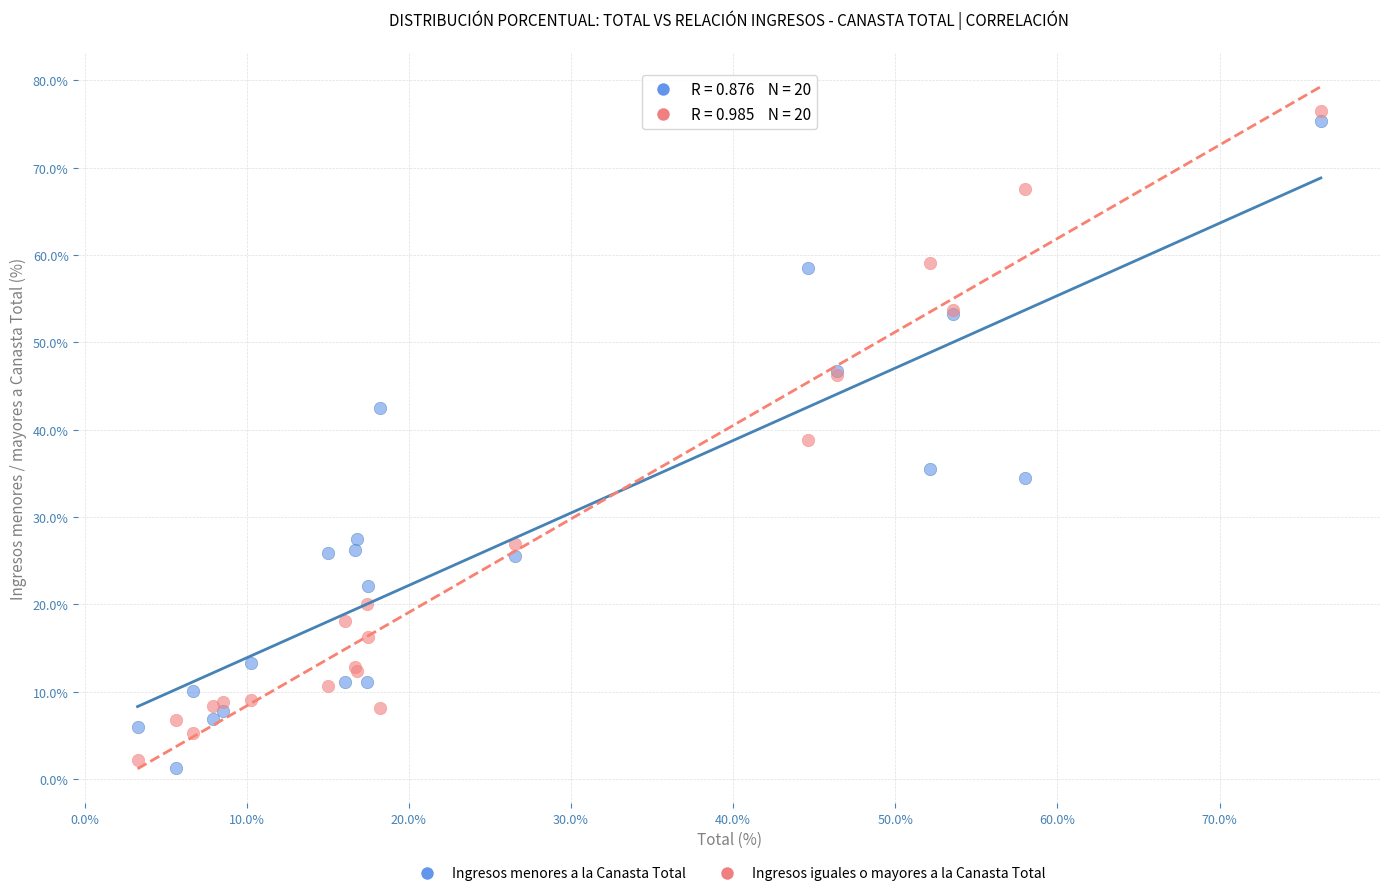

Which series contains the highest Y value?

Ingresos iguales o mayores a la Canasta Total